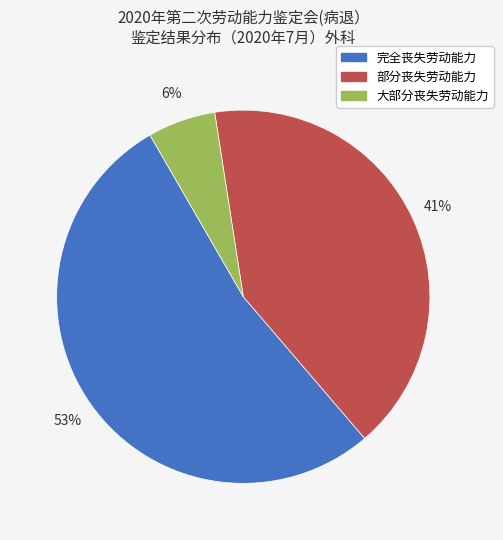

Count the number of slices in the pie.

3